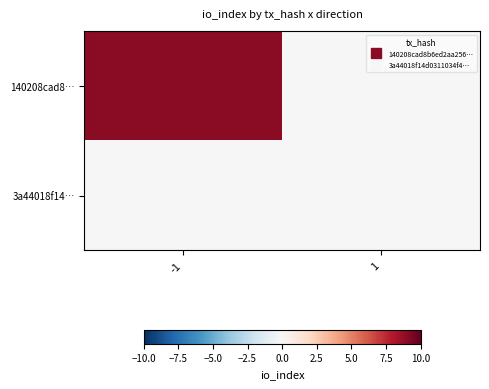

Rank the series at -1 from highest to lowest value.

140208cad8…, 3a44018f14…